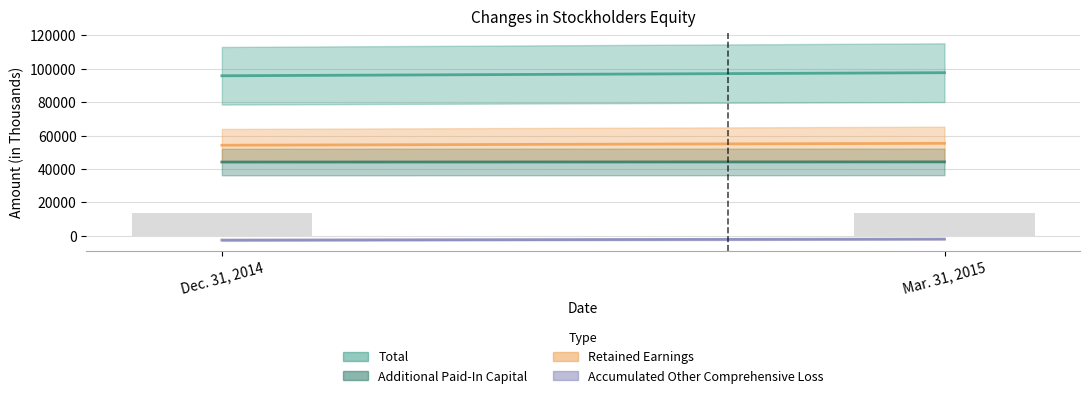

The value at Mar. 31, 2015 is 21494.7. True or false?

False